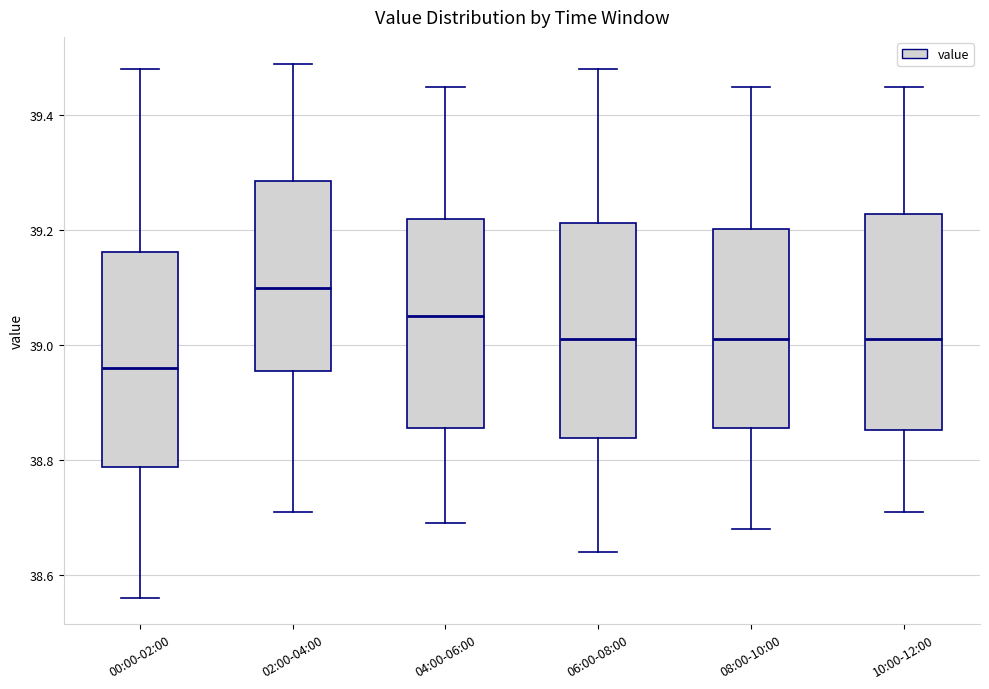

Which box's median line is the lowest?

00:00-02:00